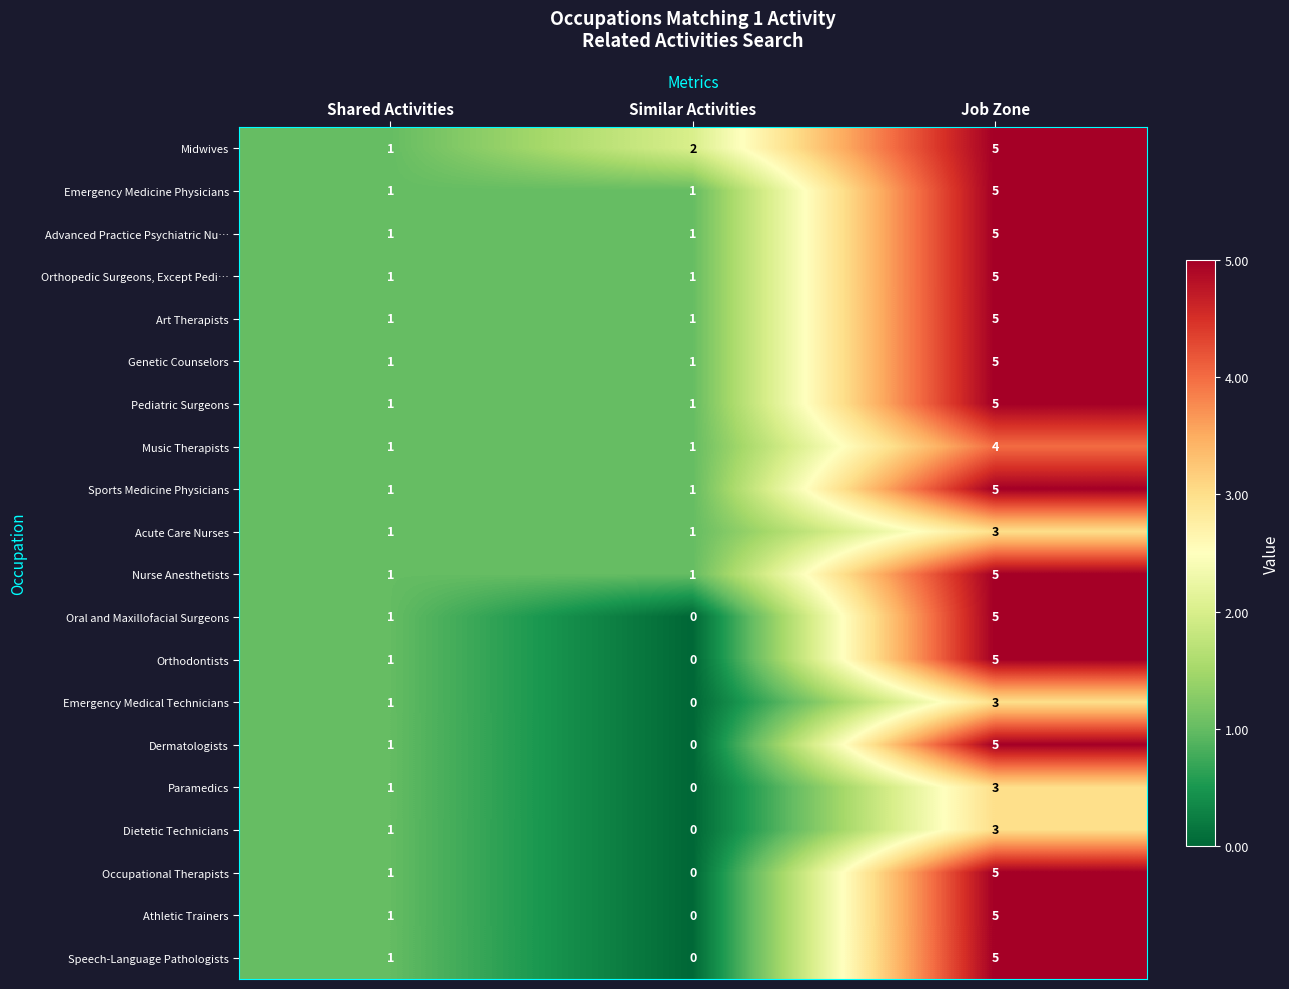

Which category has the highest value across all series?

Job Zone